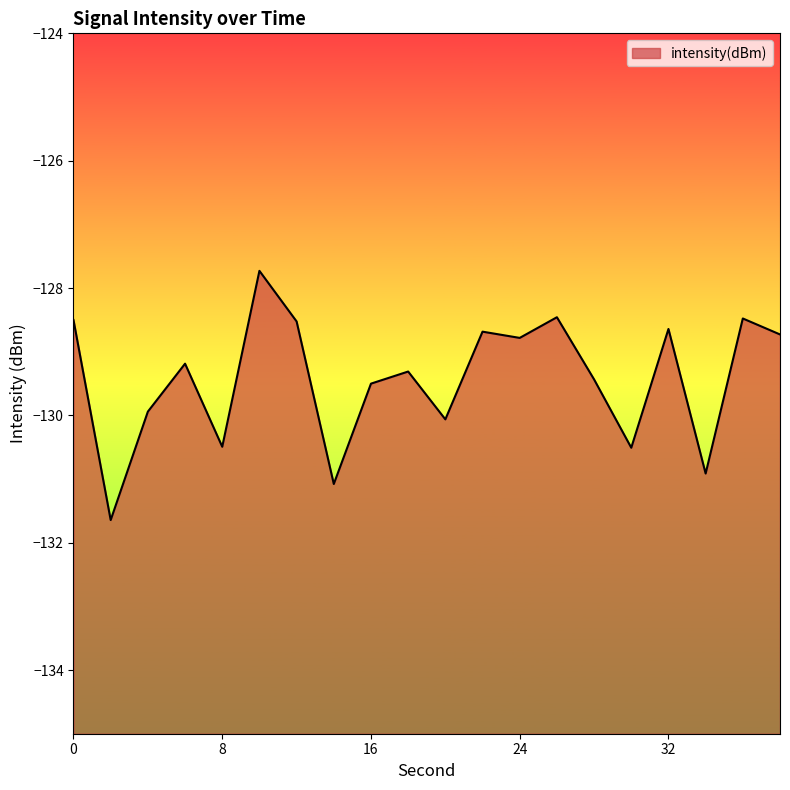

What is the minimum value shown in the chart?

-131.6